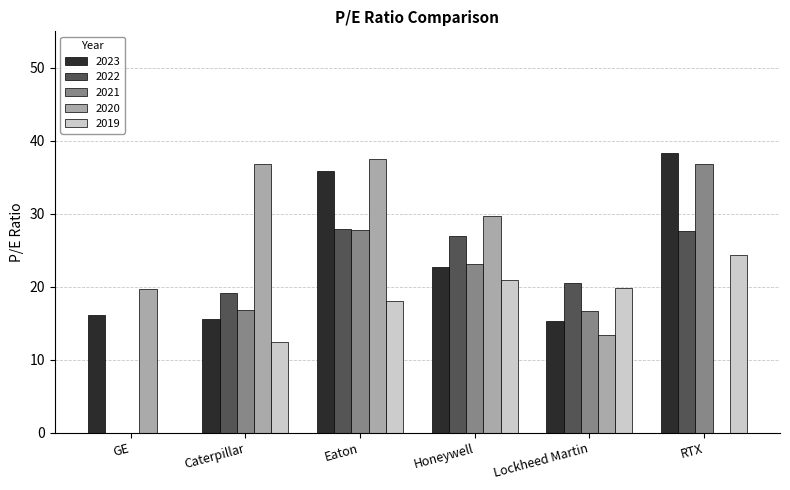

What is the sum of the 2022 values at GE and Eaton?

27.9